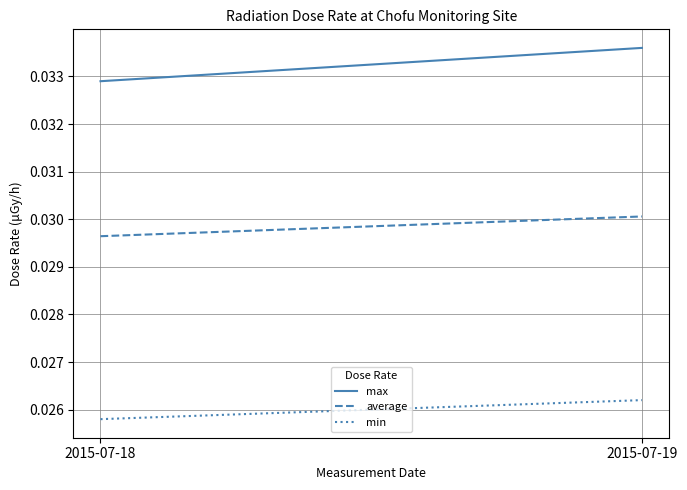

List the labels in order of max value, smallest first.

2015-07-18, 2015-07-19